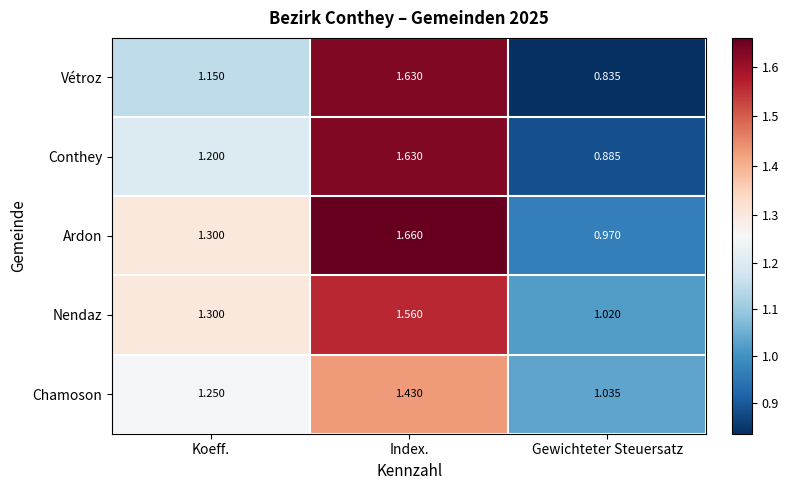

At which label does Ardon reach its peak?

Index.